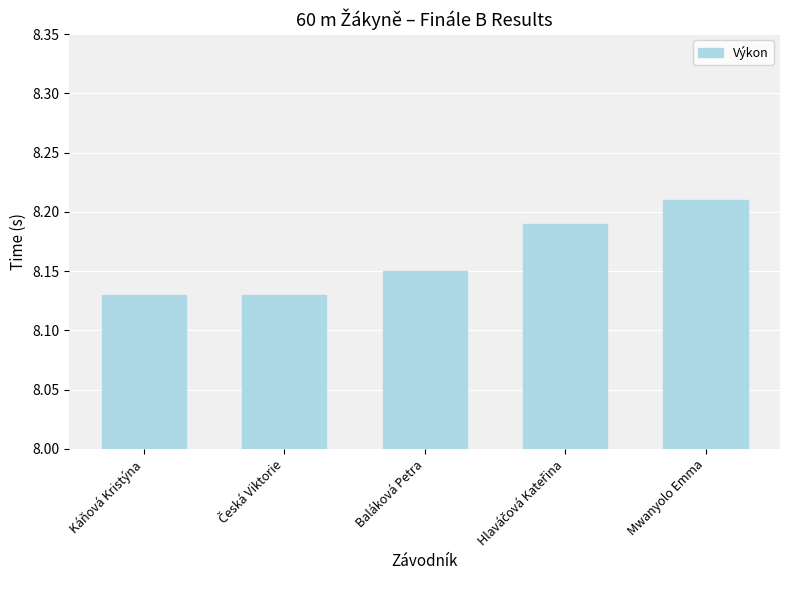

Is it true that the value at Káňová Kristýna is 3.3?

False